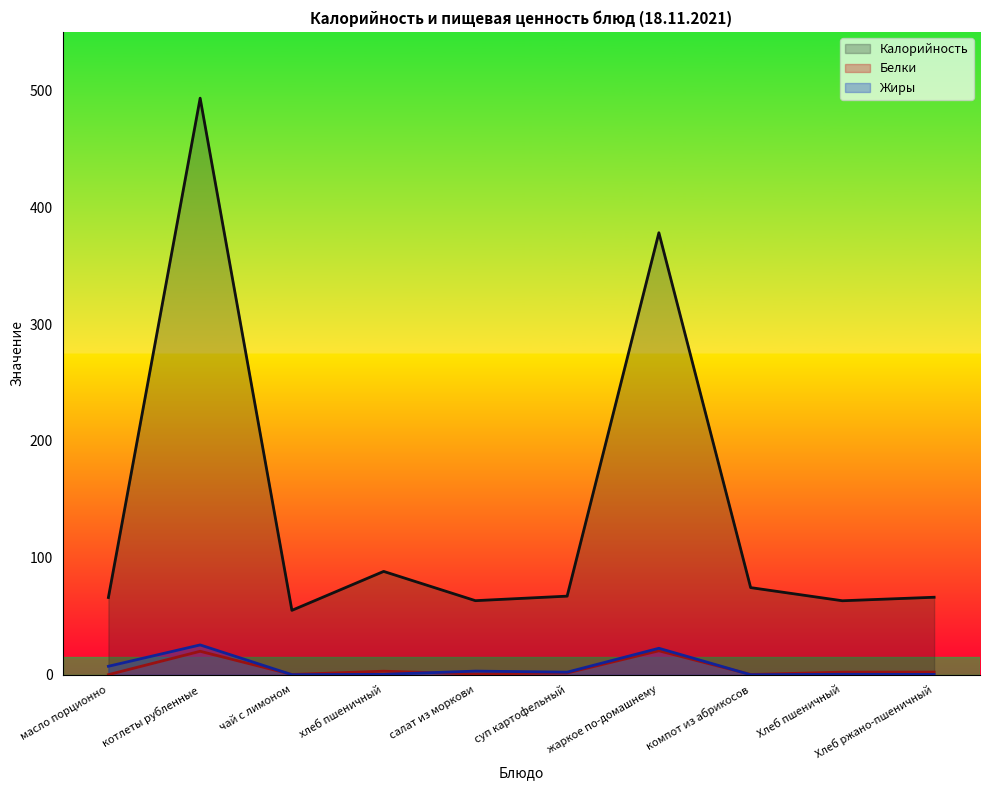

What is the highest value of the Калорийность series?

493.3